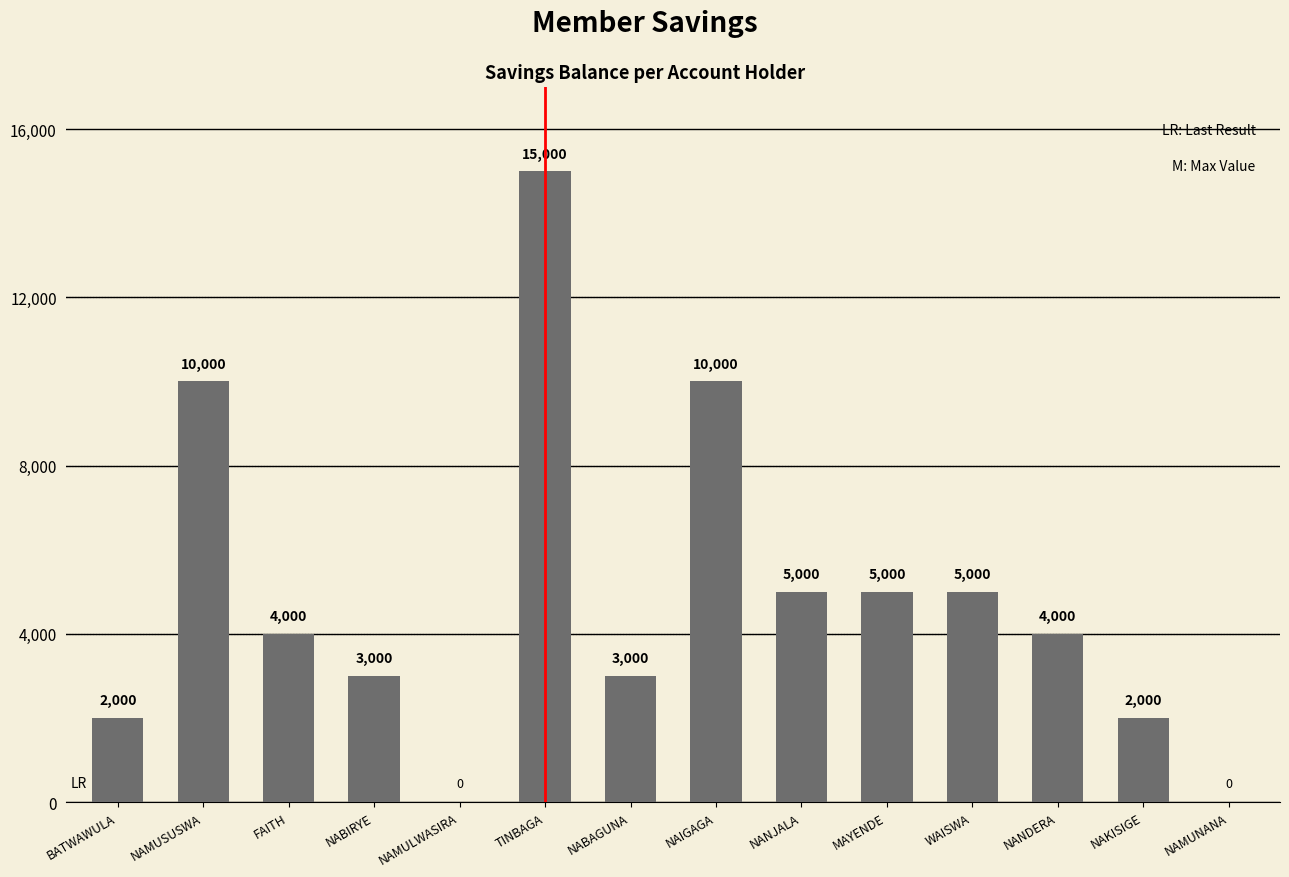

Reading left to right, list all the values displayed in this chart.

2000	10000	4000	3000	0	15000	3000	10000	5000	5000	5000	4000	2000	0